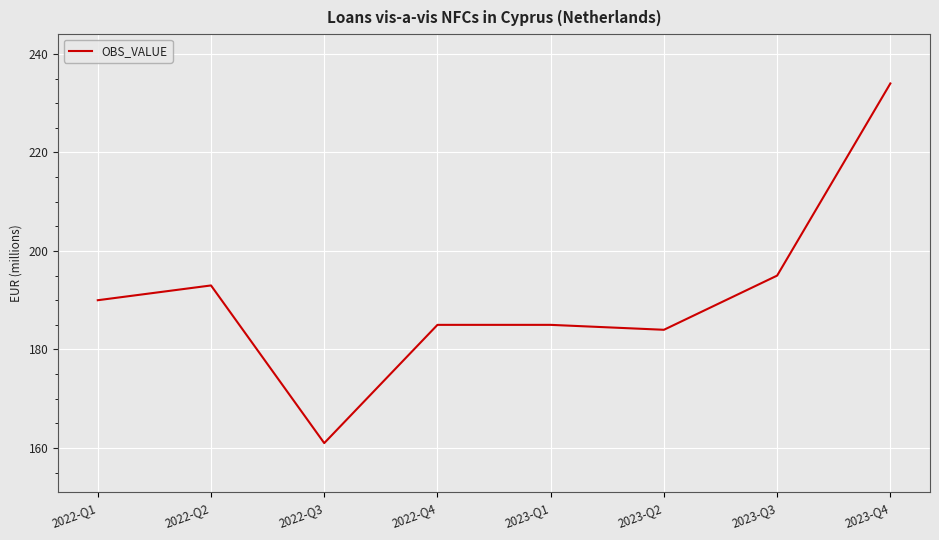

At which category does the chart reach its minimum across all series?

2022-Q3